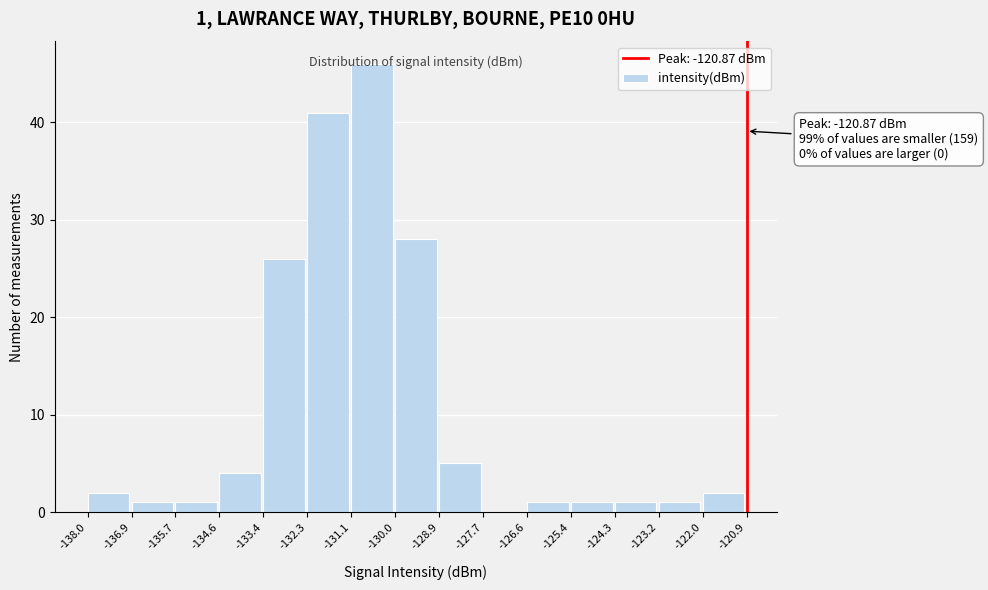

Over which range of the x-axis is the bar tallest?

-131.1 to -130.0